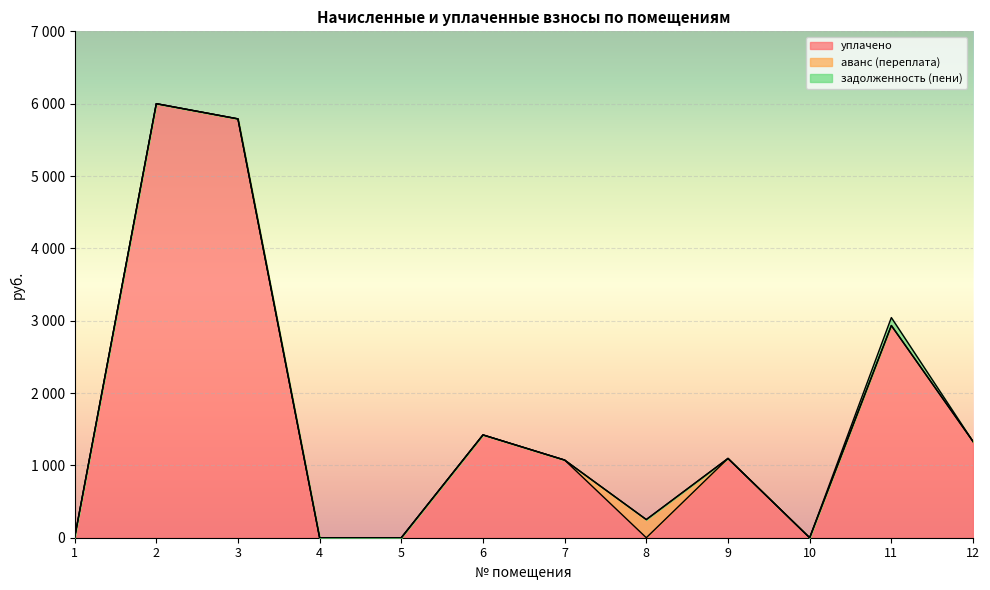

True or false: аванс (переплата) has more than 1 points higher than both neighbors.

False